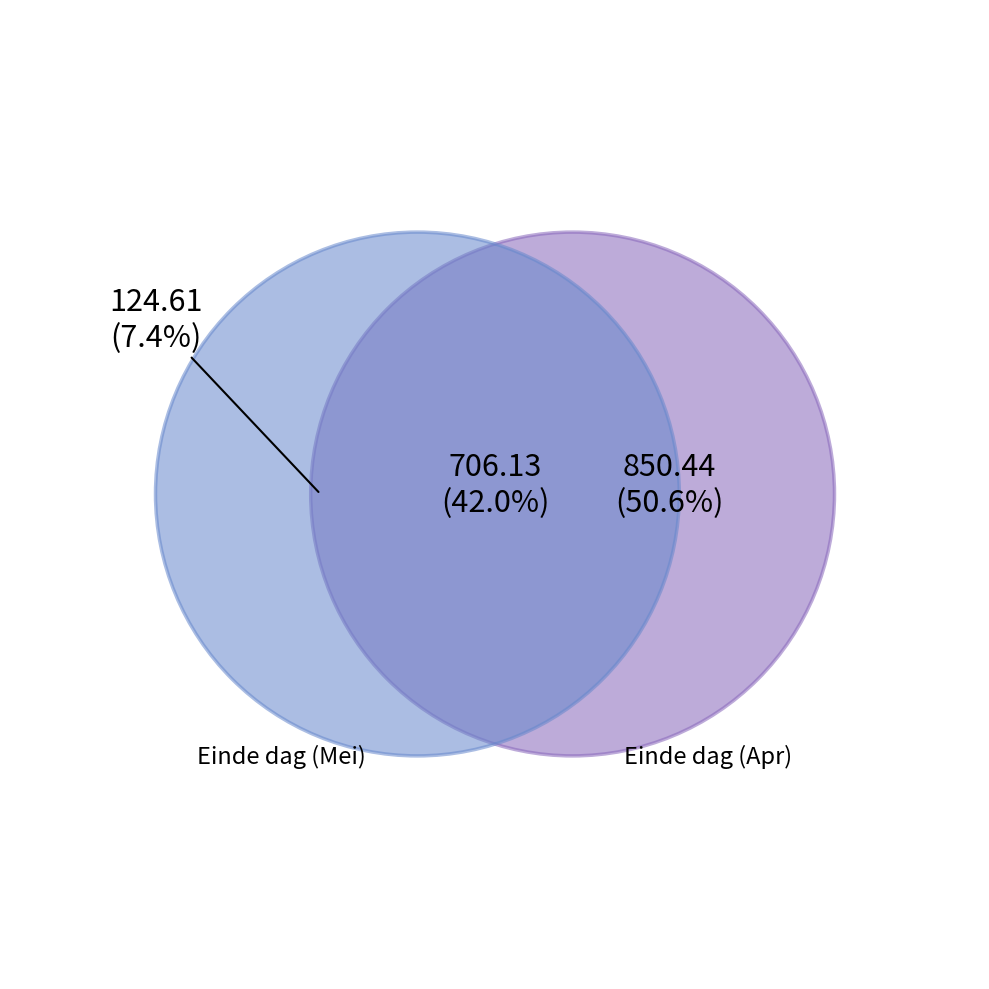

To the nearest percent, what percentage of the pie is 2024-05-08?

8%